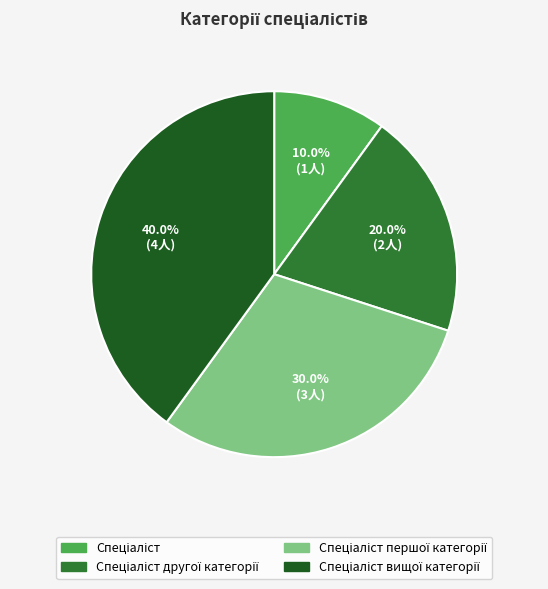

Is there any slice that represents more than half of the pie?

No